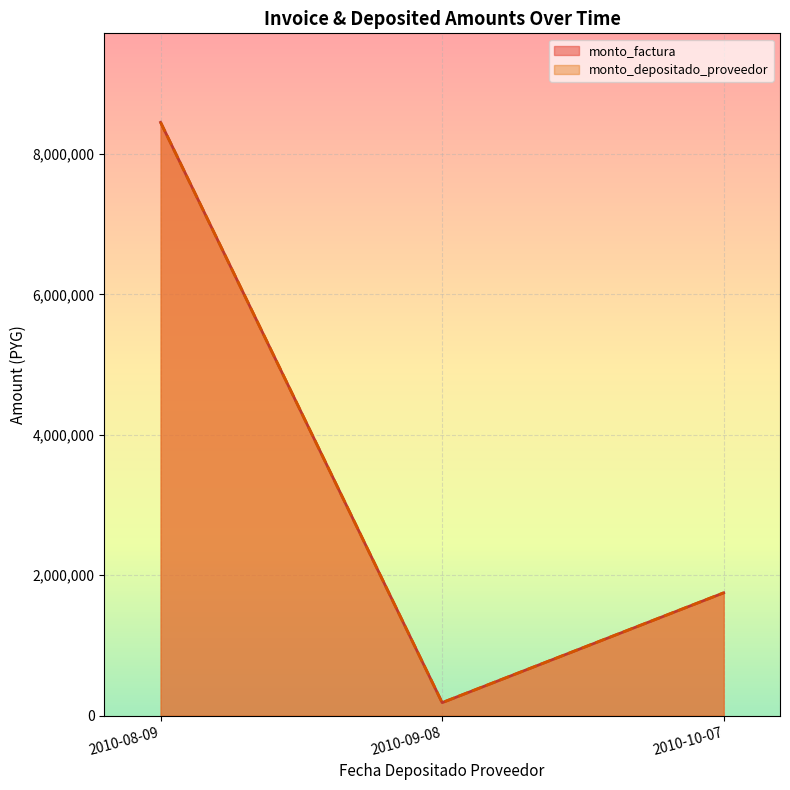

How many lines are shown in the chart?

2